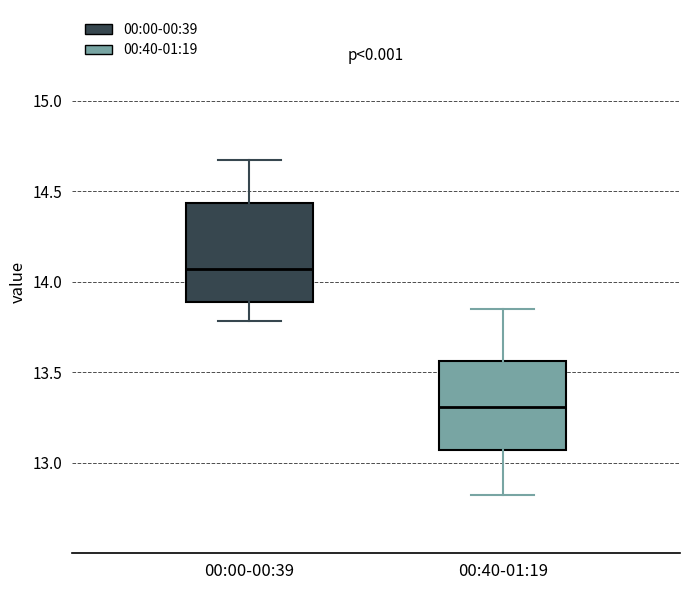

Which box has the lowest median line?

00:40-01:19